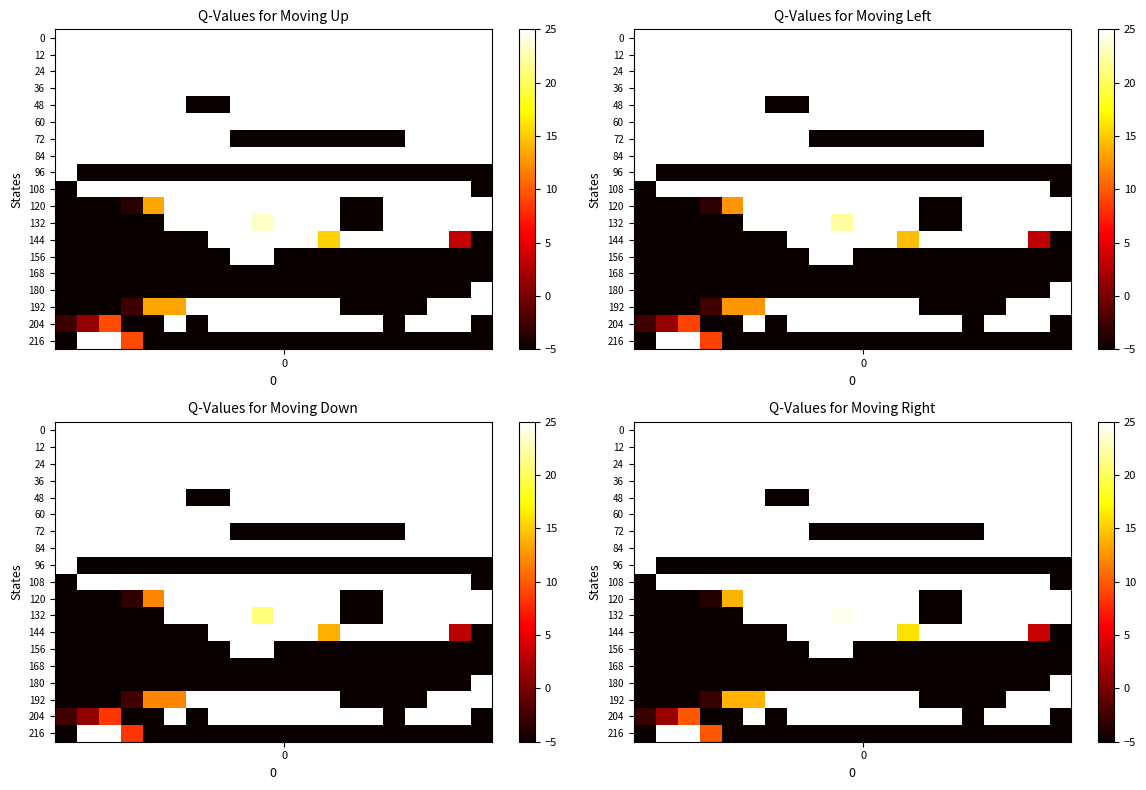

At how many categories does at least one series exceed -3162?

20